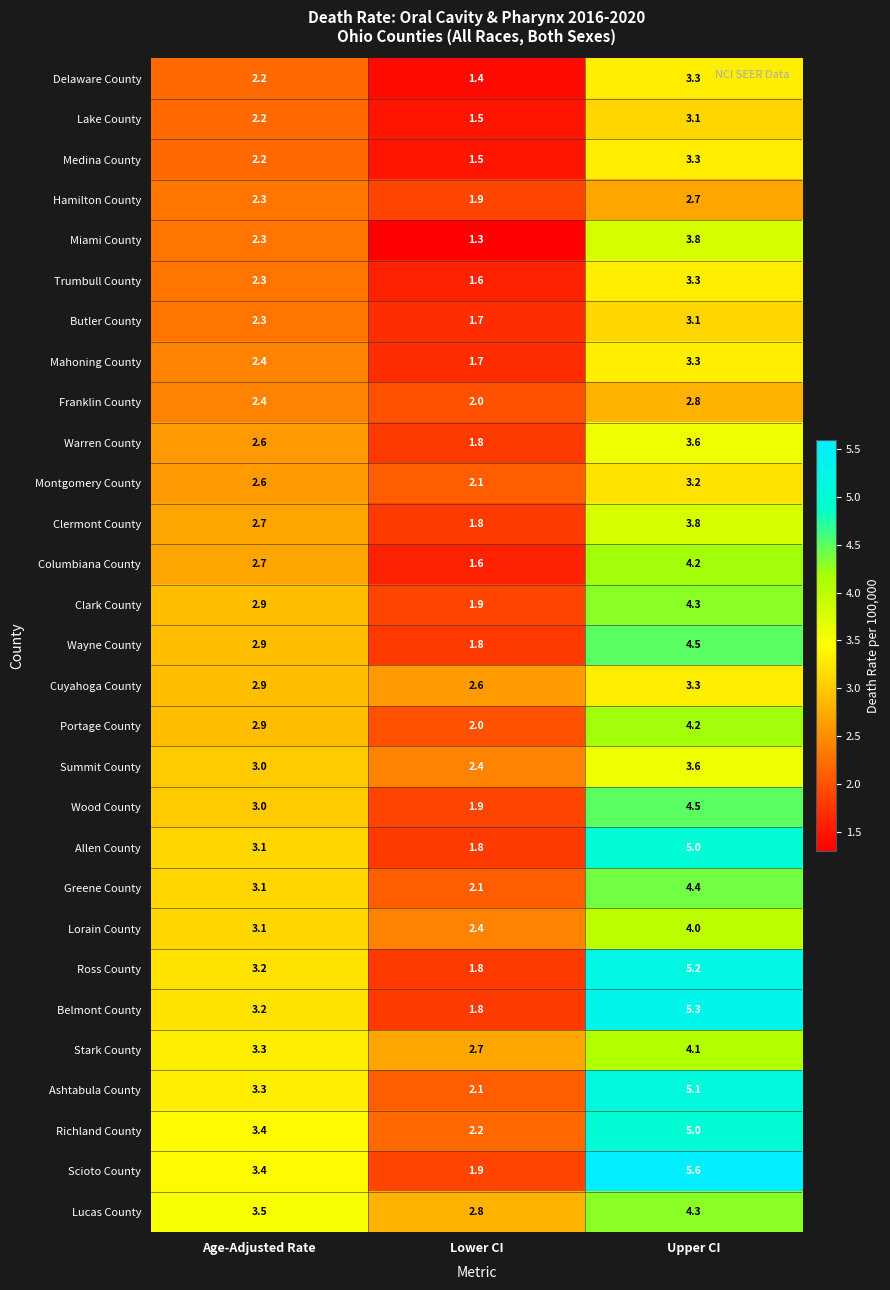

Is it true that Scioto County equals 2.8 at Lower CI?

False